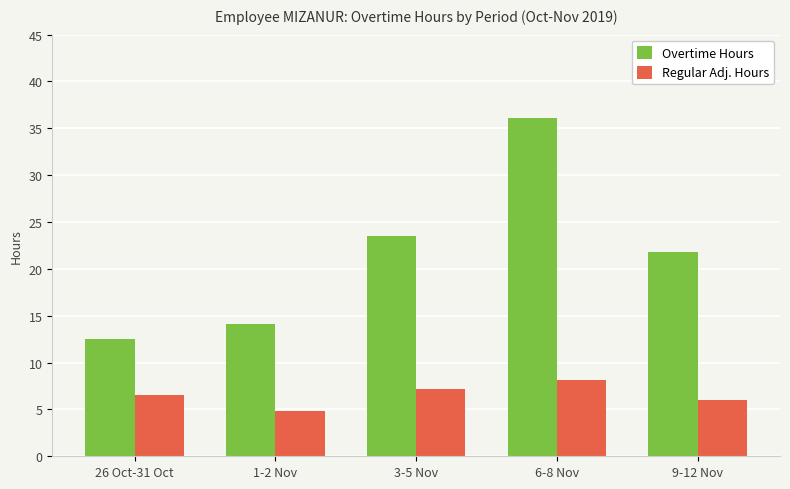

How many data points does each series have?

5